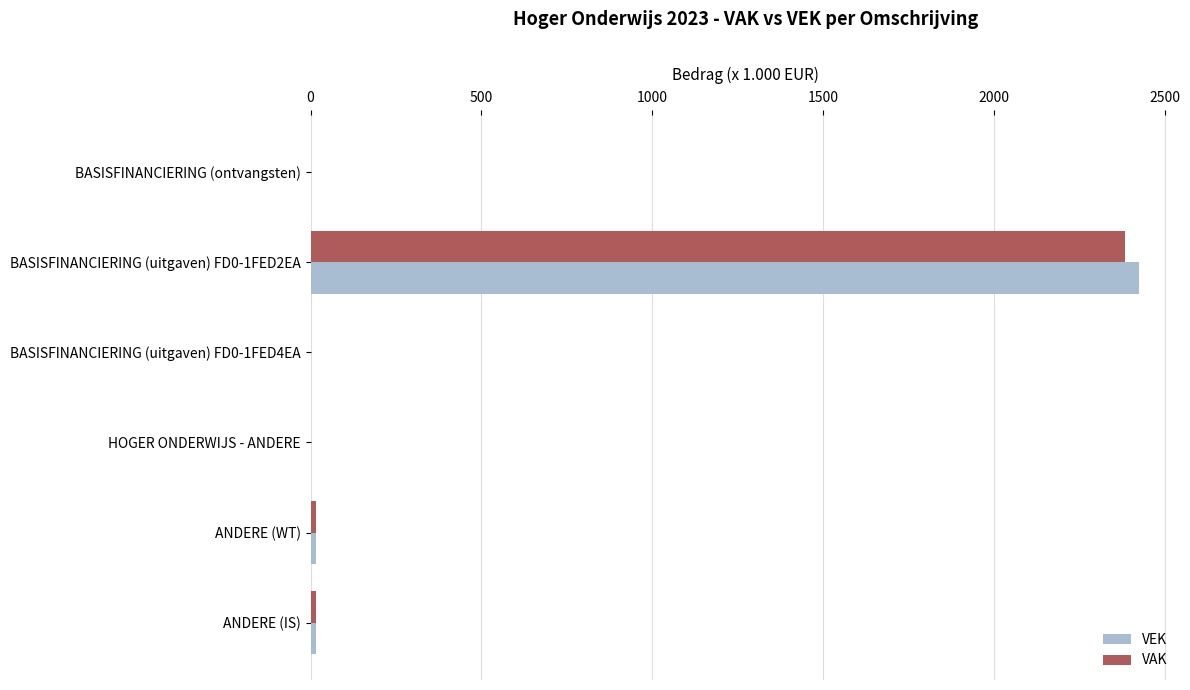

Is the value of VAK at BASISFINANCIERING (uitgaven) FD0-1FED2EA greater than the value of VEK at ANDERE (WT)?

Yes